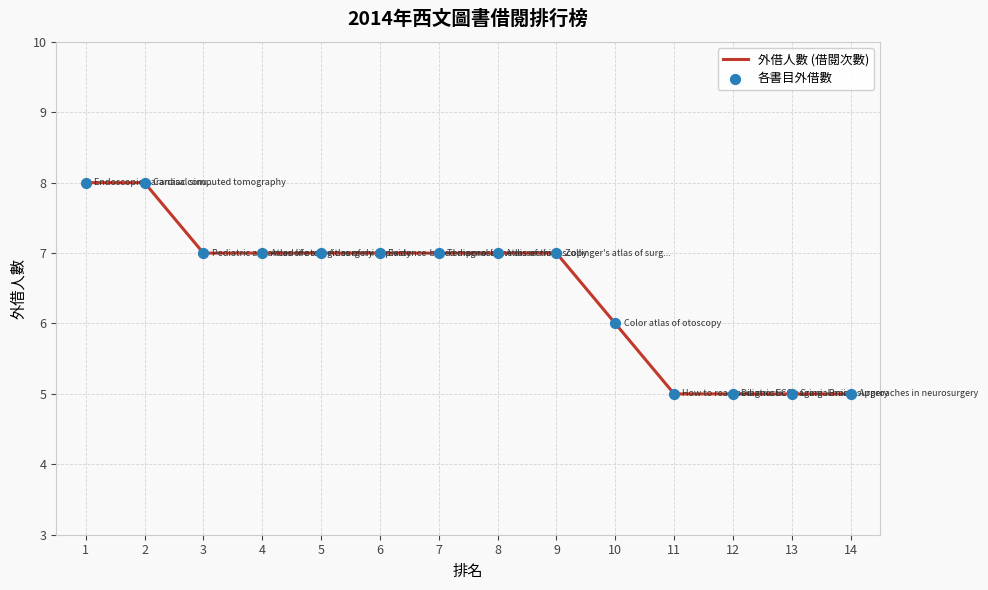

What is the change in value from 1 to 14?

-3